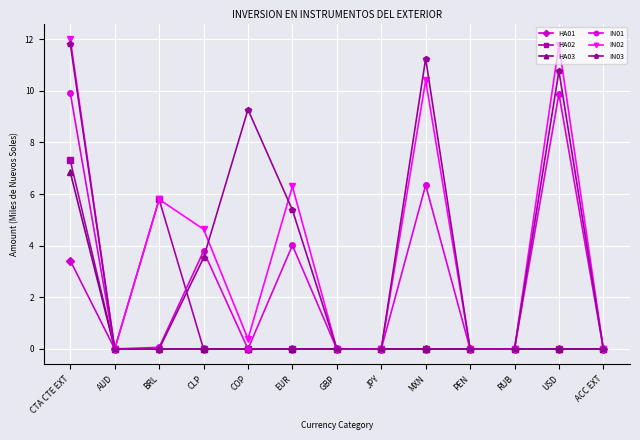

Where is the first local maximum for IN03?

COP